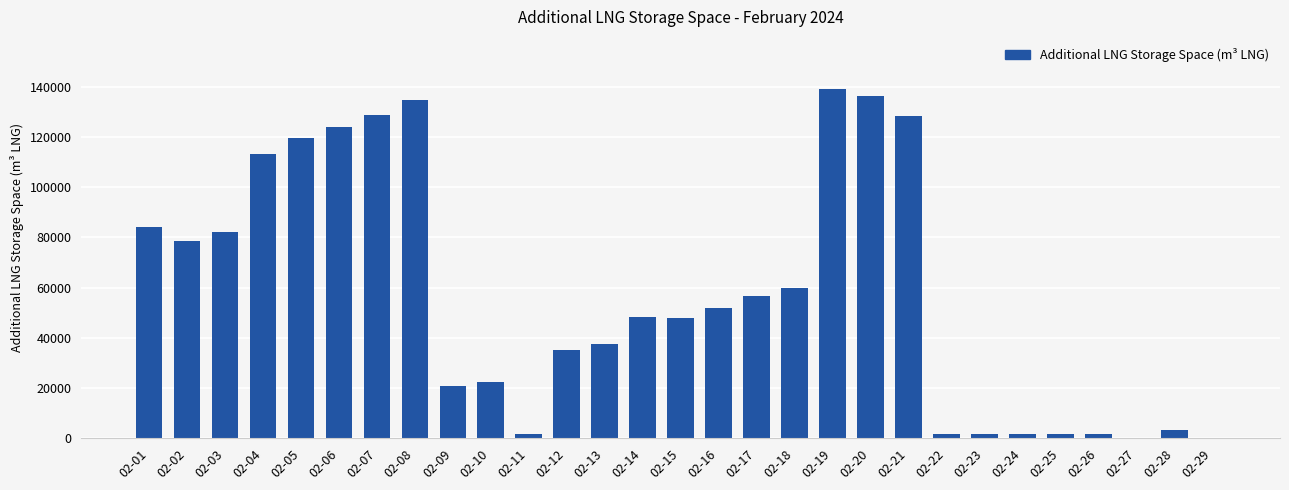

How many data points does each series have?

29